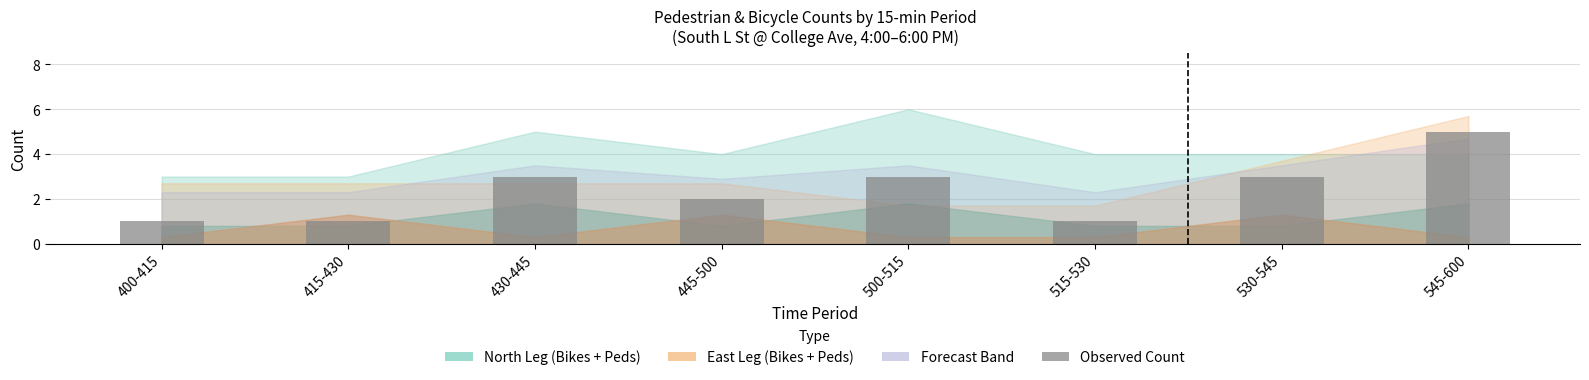

What position from the left is 500-515?

5